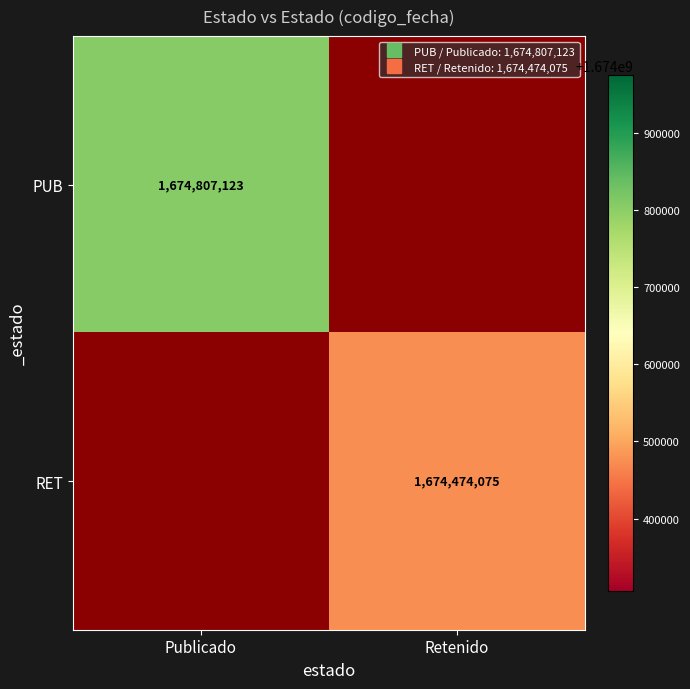

How many values in RET are above zero?

1